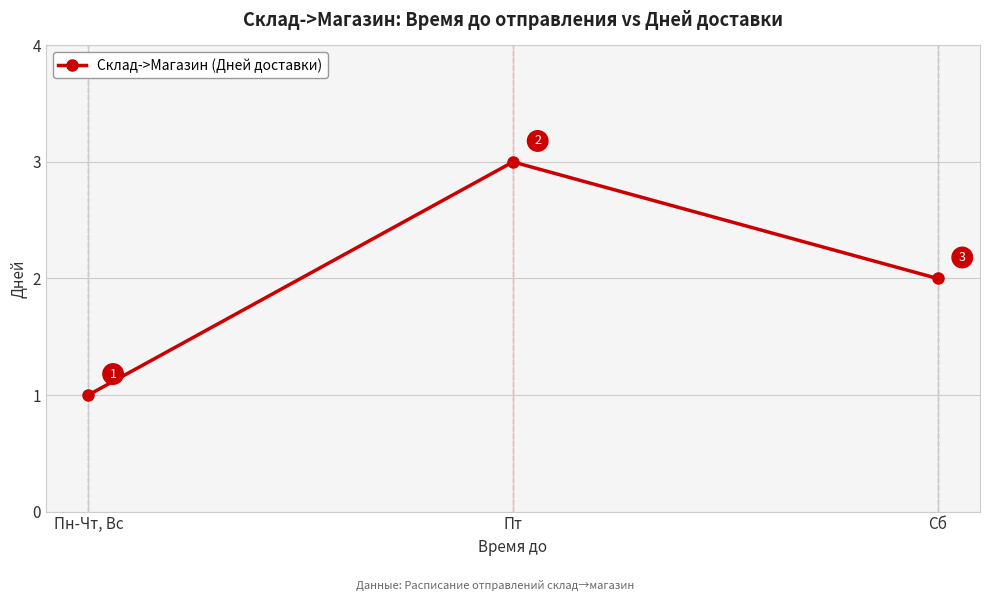

What is the label of the 2nd point from the left?

Пт